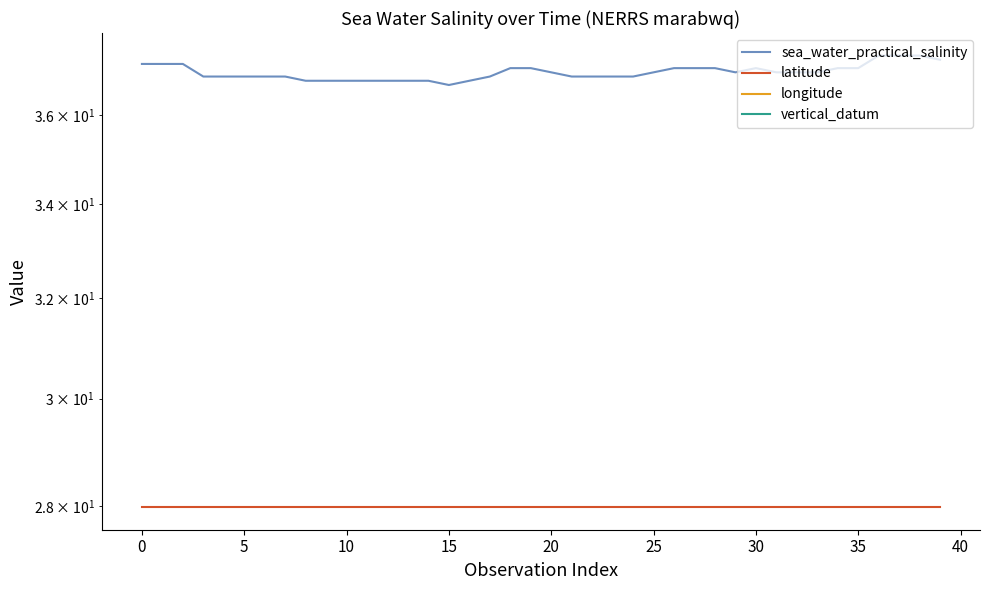

How many lines are shown in the chart?

4